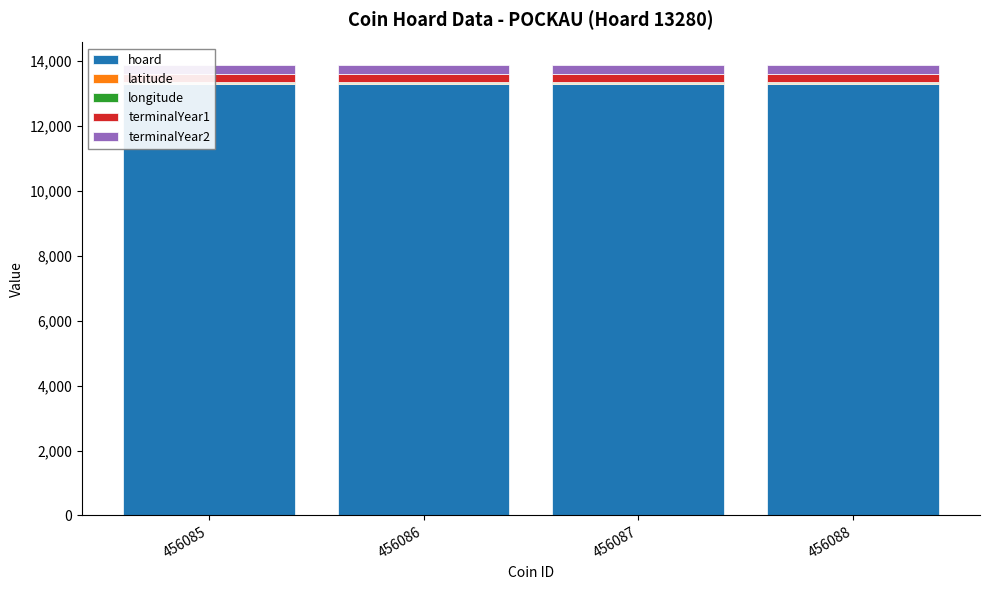

Is the value of hoard at 456087 greater than the value of terminalYear2 at 456088?

Yes